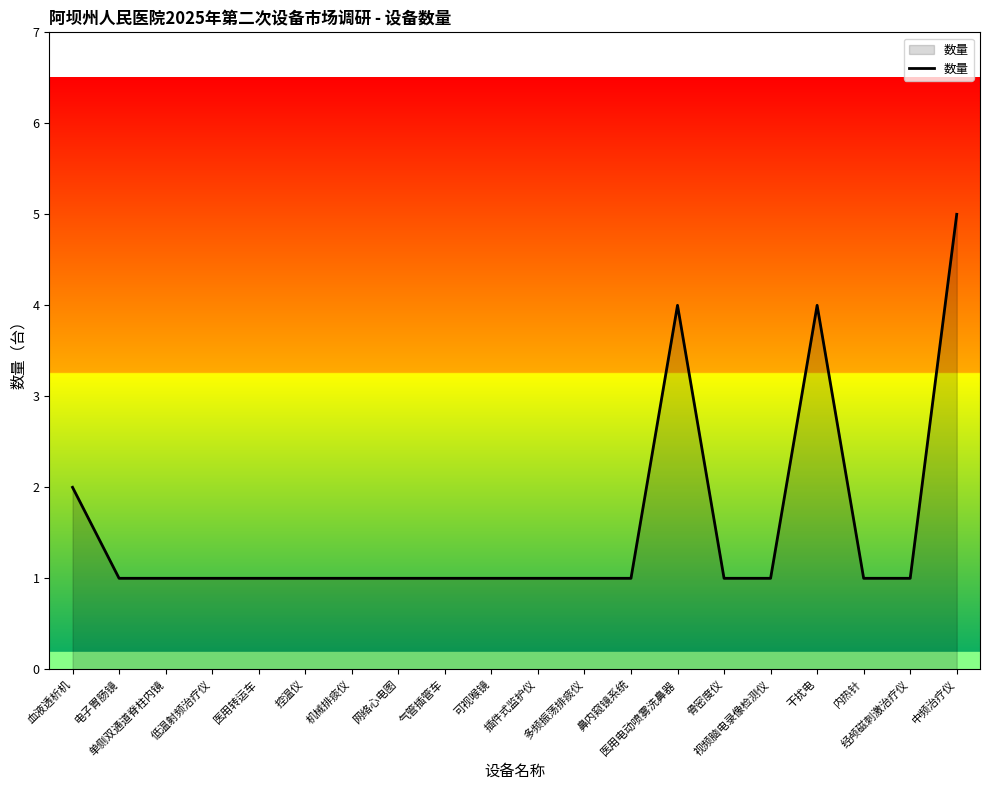

Does the chart display data point markers on the line(s)?

No